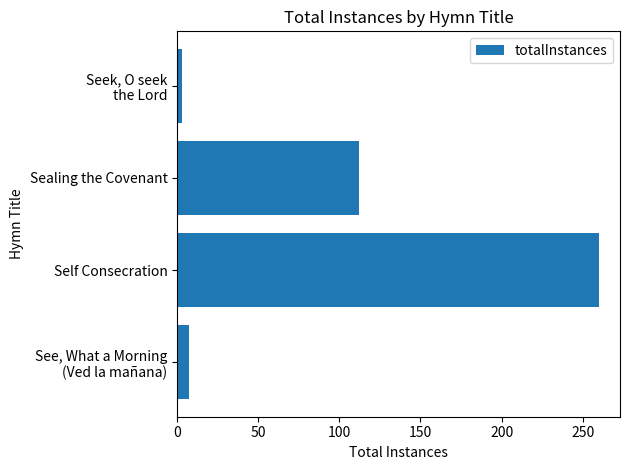

Is it true that the value at Sealing the Covenant is 112?

True